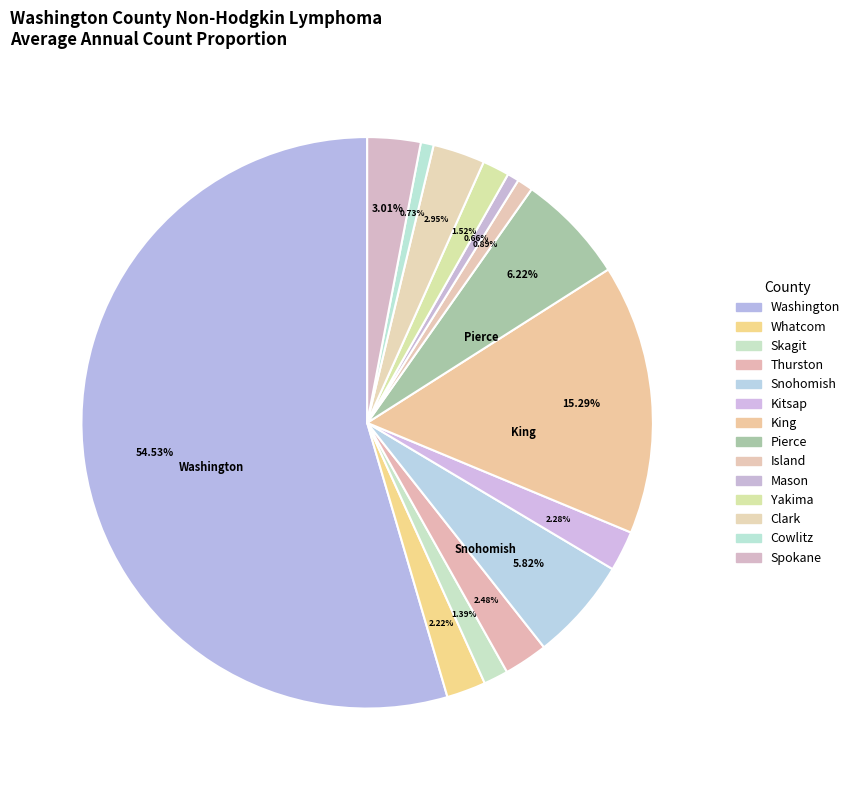

How many slices are in this pie chart?

14